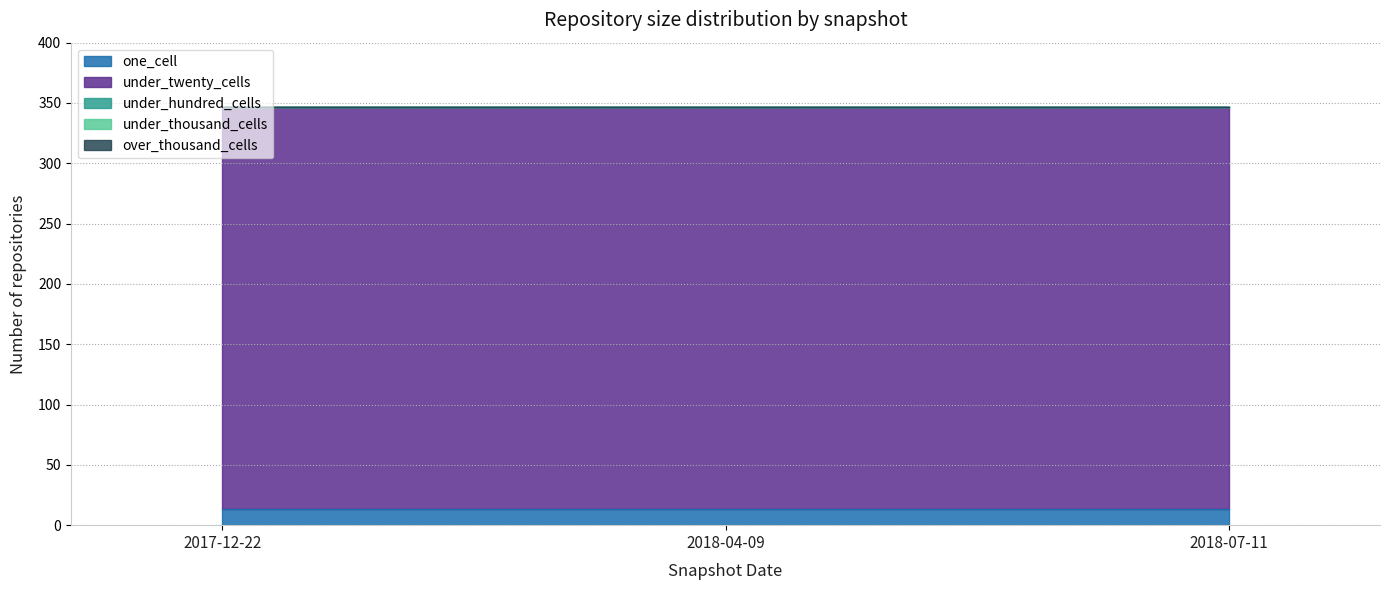

Count the number of categories in the chart.

3